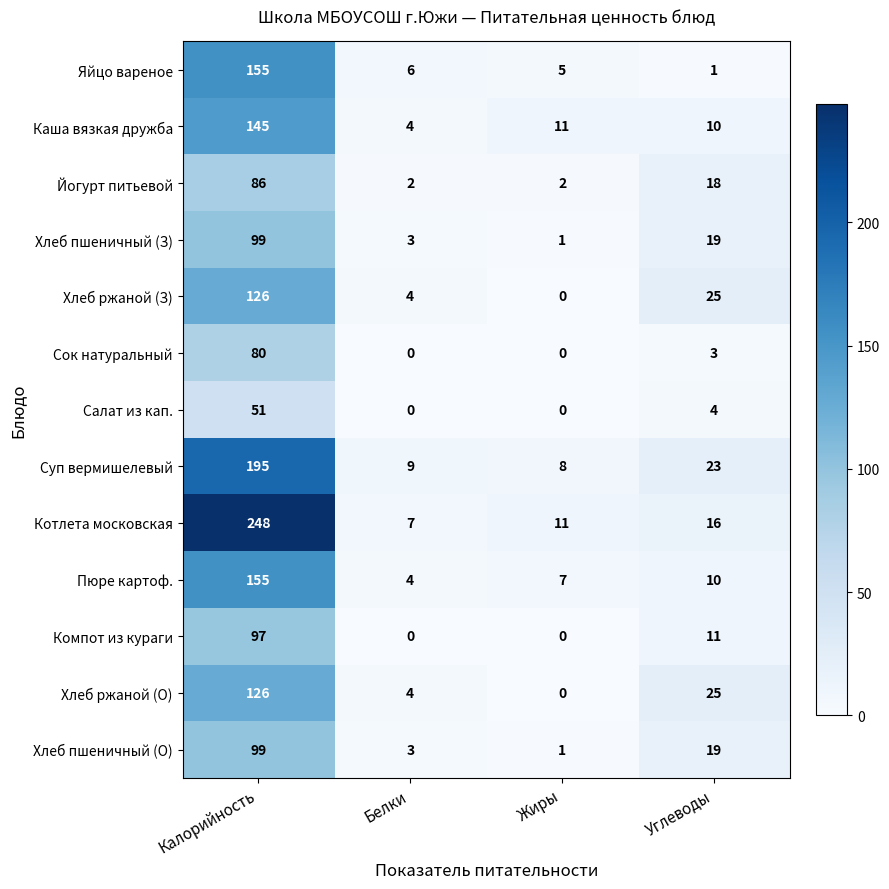

Rank the categories by Каша вязкая дружба value from lowest to highest.

Белки, Углеводы, Жиры, Калорийность